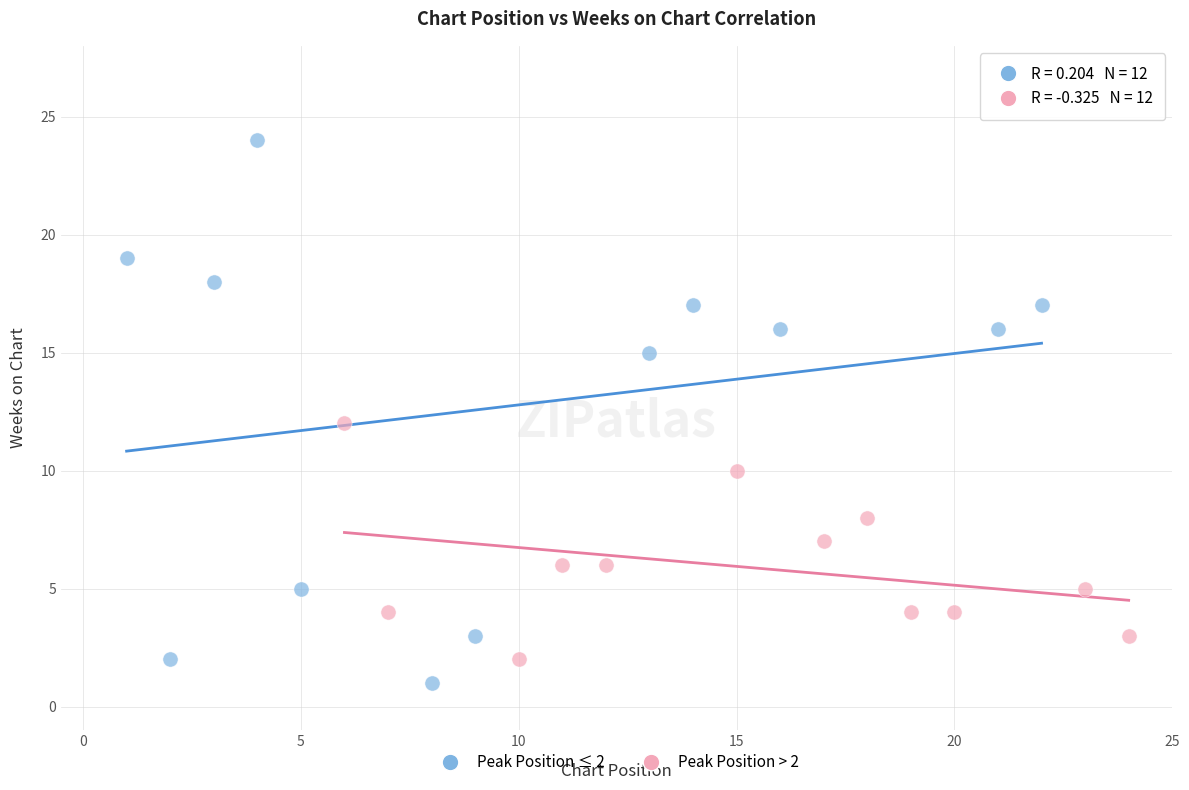

Which series contains the highest Y value?

Peak Position ≤ 2